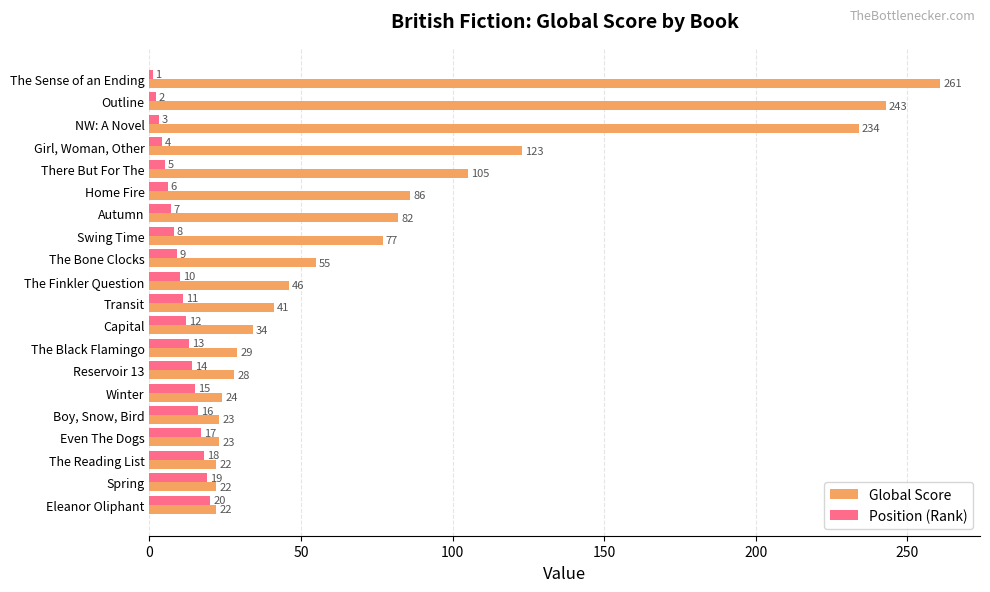

What is the spread (max minus min) of values at Winter?

9